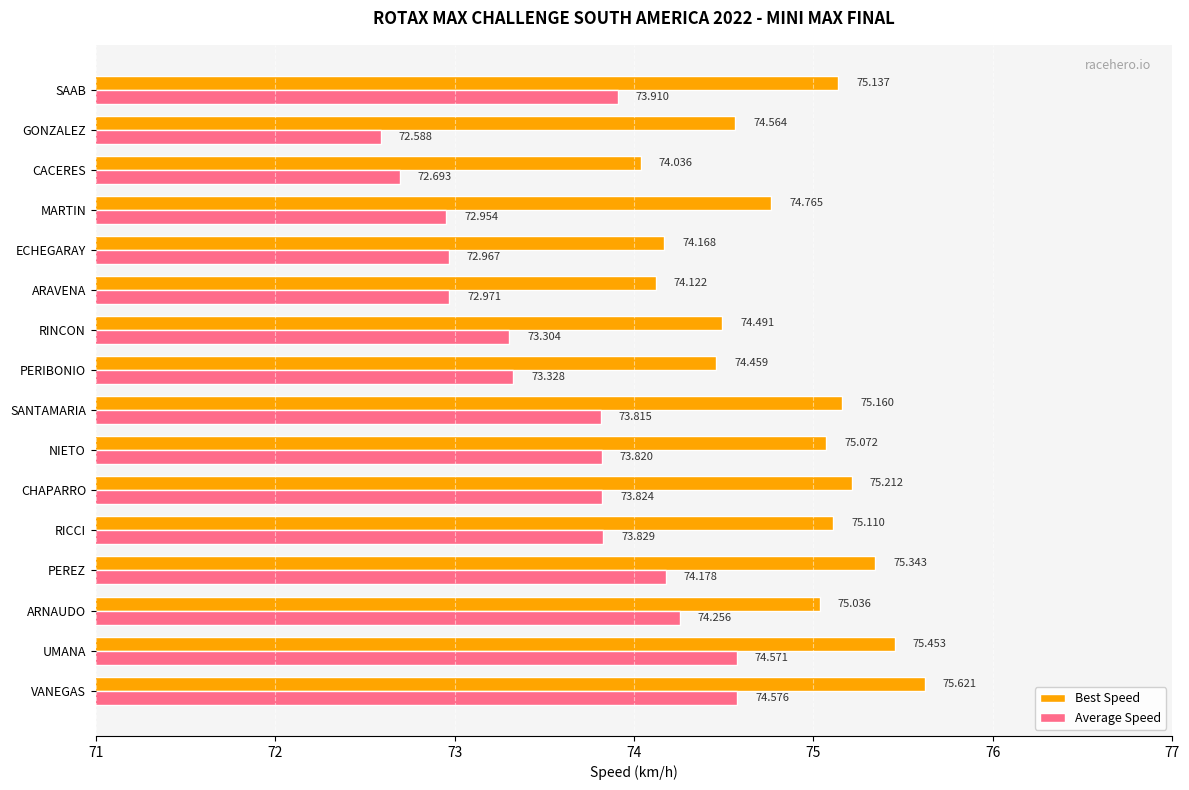

At which label is Best Speed closest to 74?

CACERES